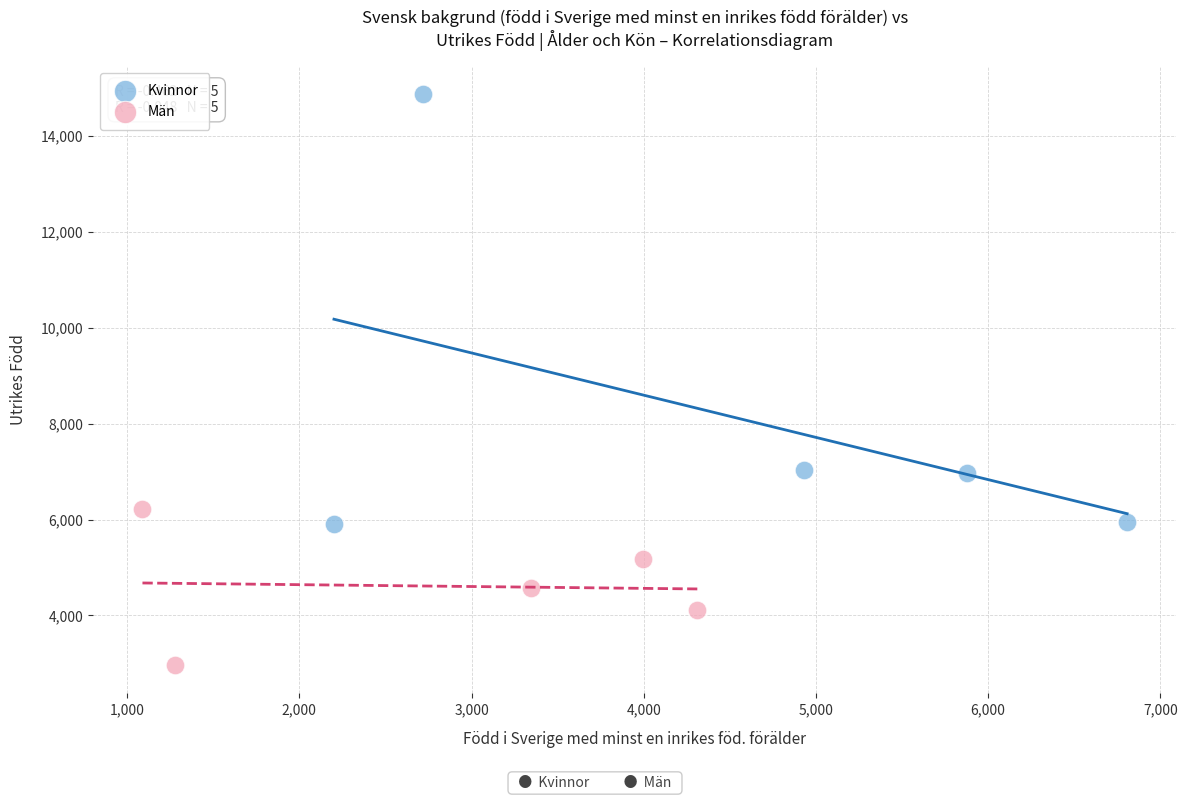

Which series reaches the maximum Y coordinate?

Kvinnor